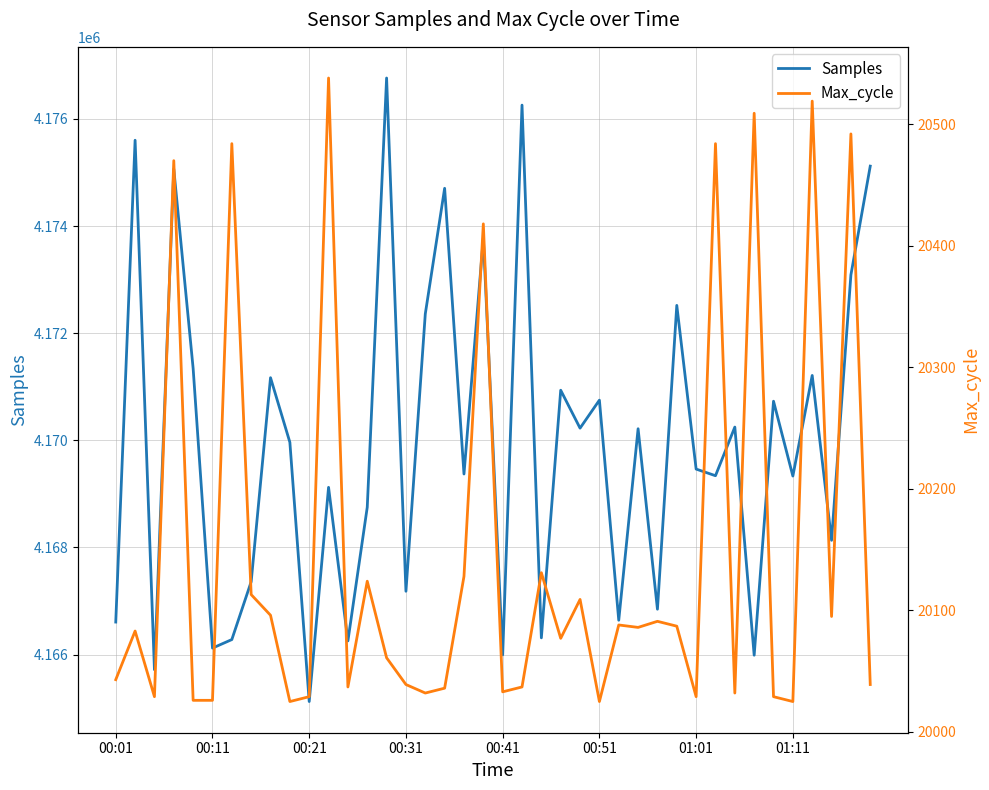

What is the sum of all Max_cycle values?

805854